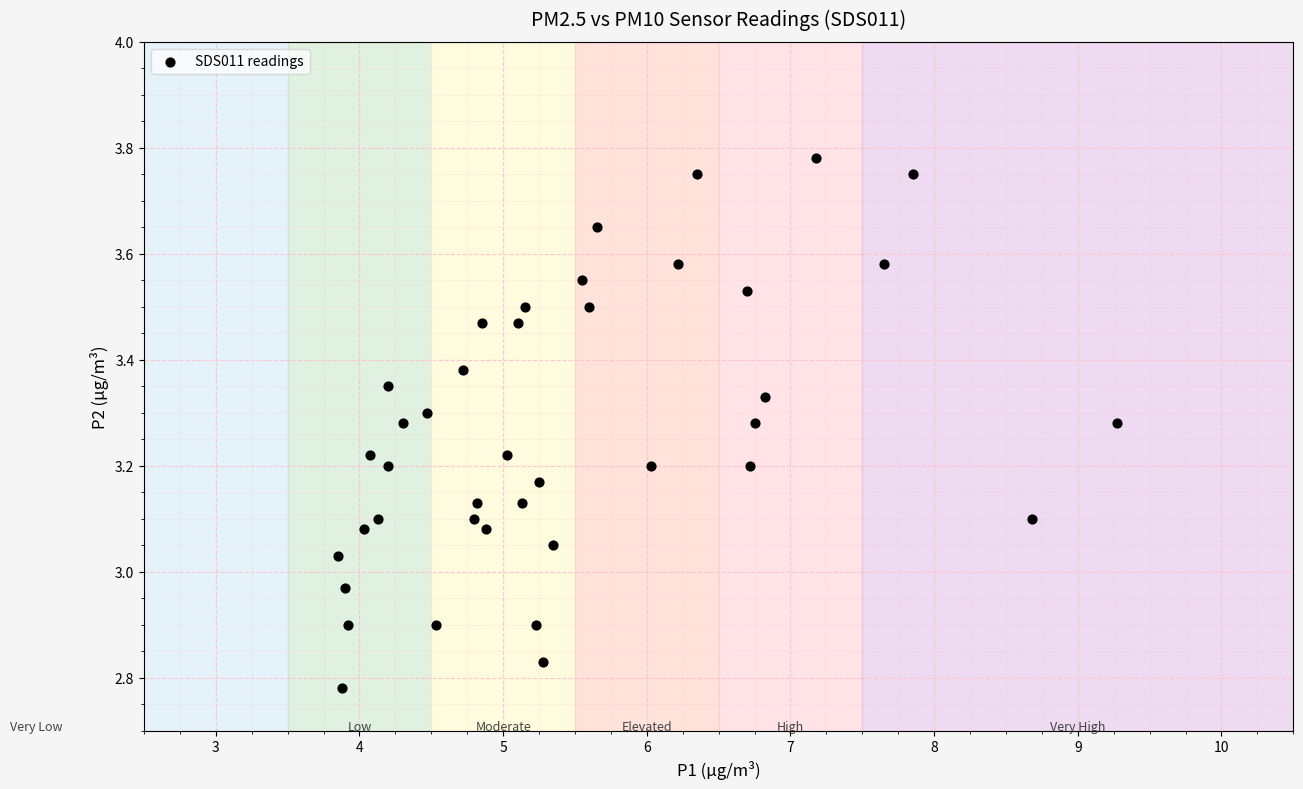

What is the range of Y values (max minus min)?

1.0